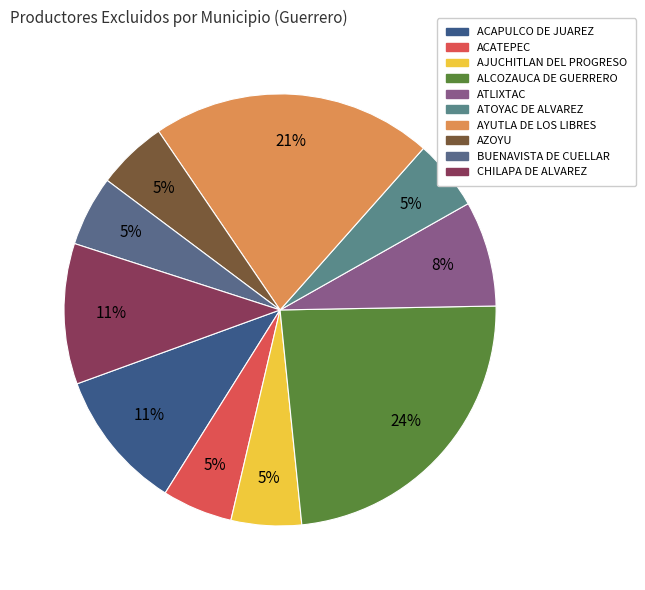

How many slices are in this pie chart?

10